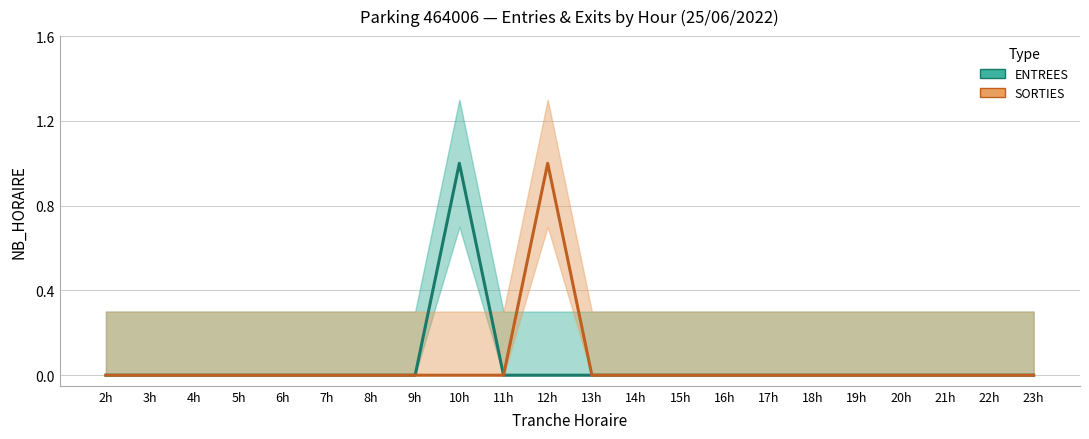

How many distinct data groups are displayed?

2